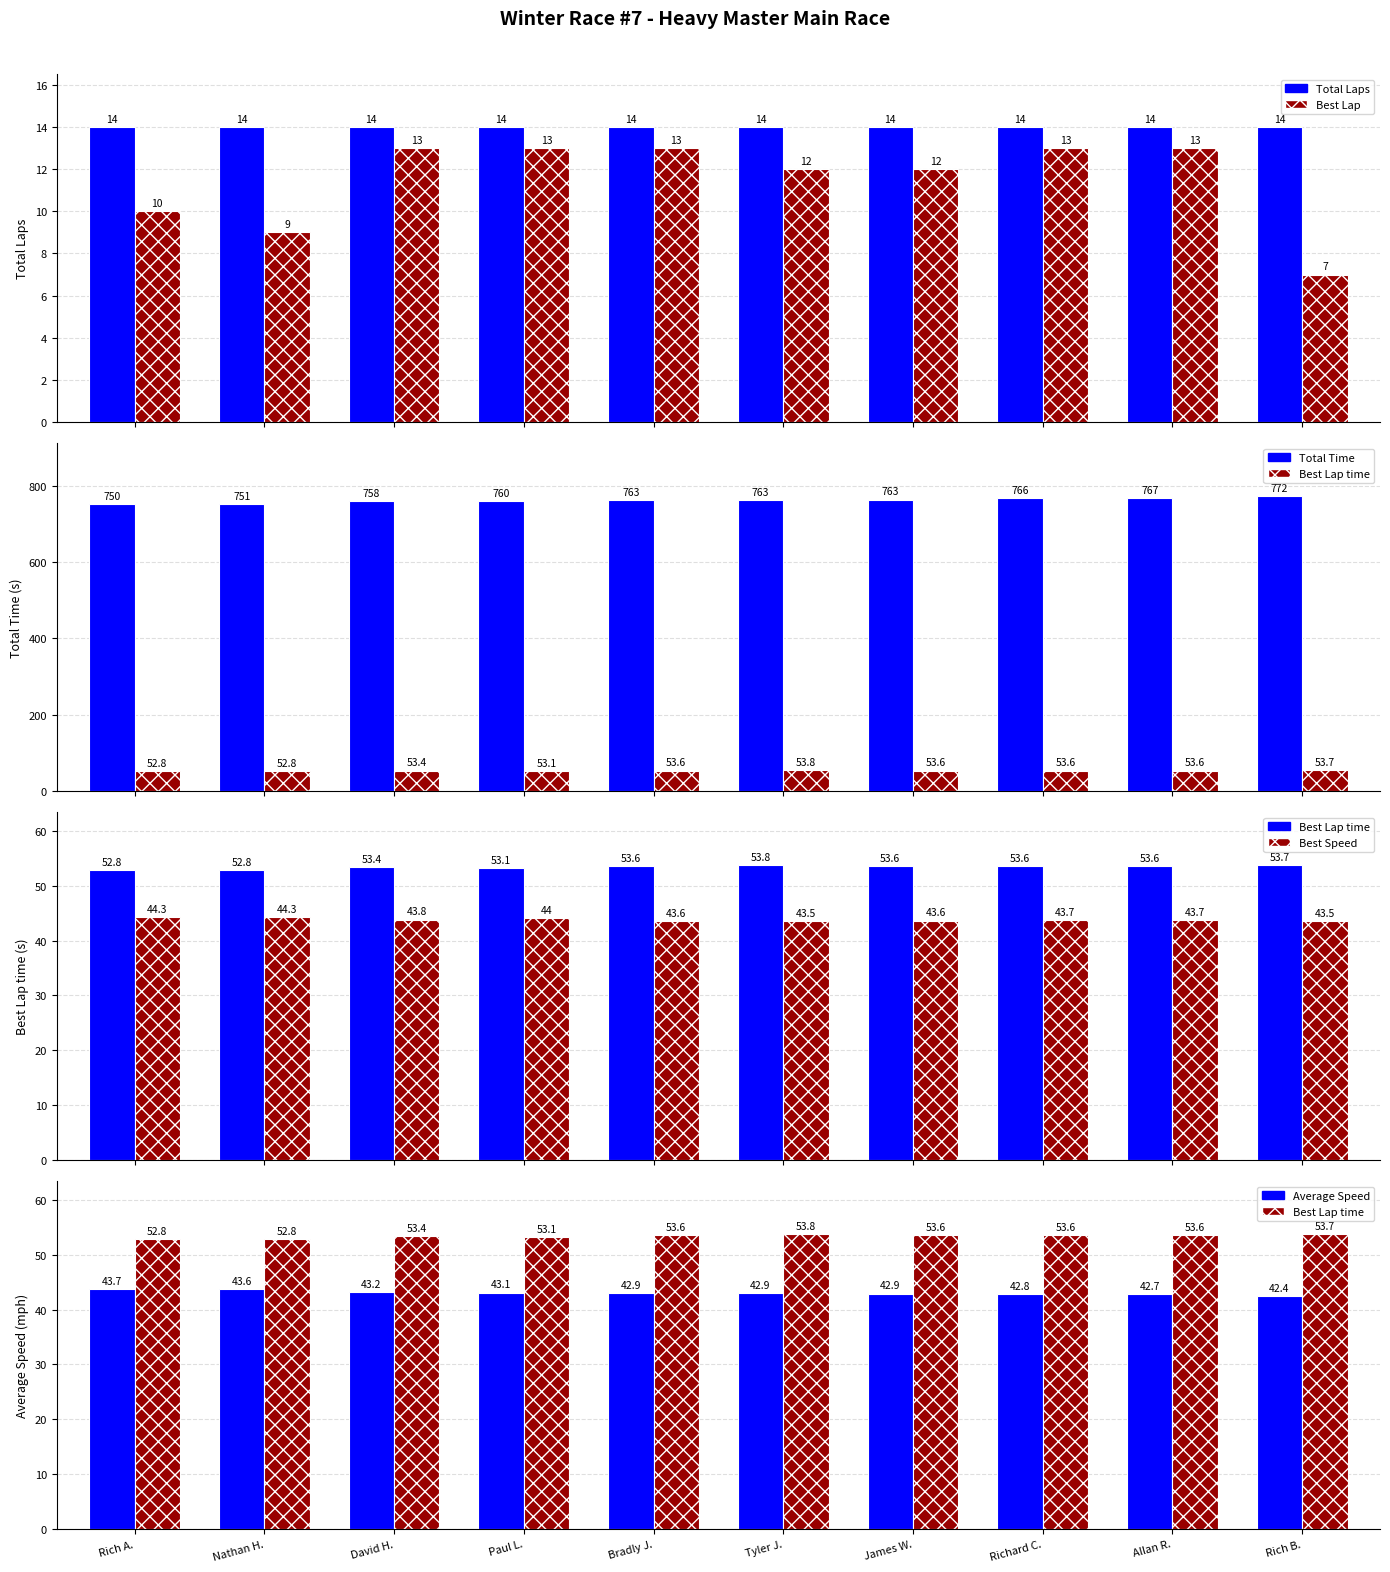

Between David H. and Richard C., which series saw the biggest shift?

Total Time